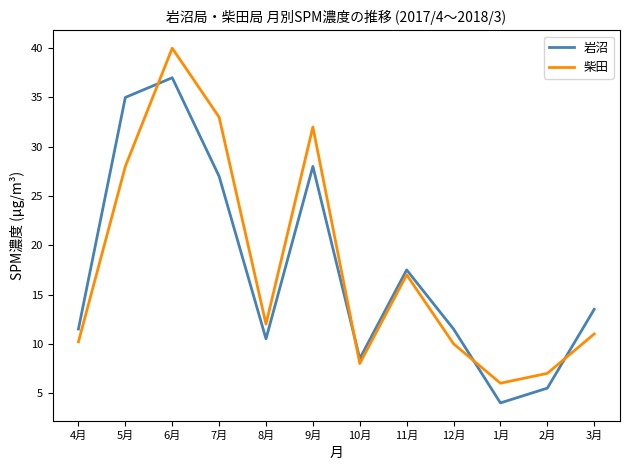

Reading left to right, transcribe all the data shown in this chart.

岩沼: 11.5	35.0	37.0	27.0	10.5	28.0	8.5	17.5	11.5	4.0	5.5	13.5
柴田: 10.2	28.0	40.0	33.0	12.0	32.0	8.0	17.0	10.0	6.0	7.0	11.0